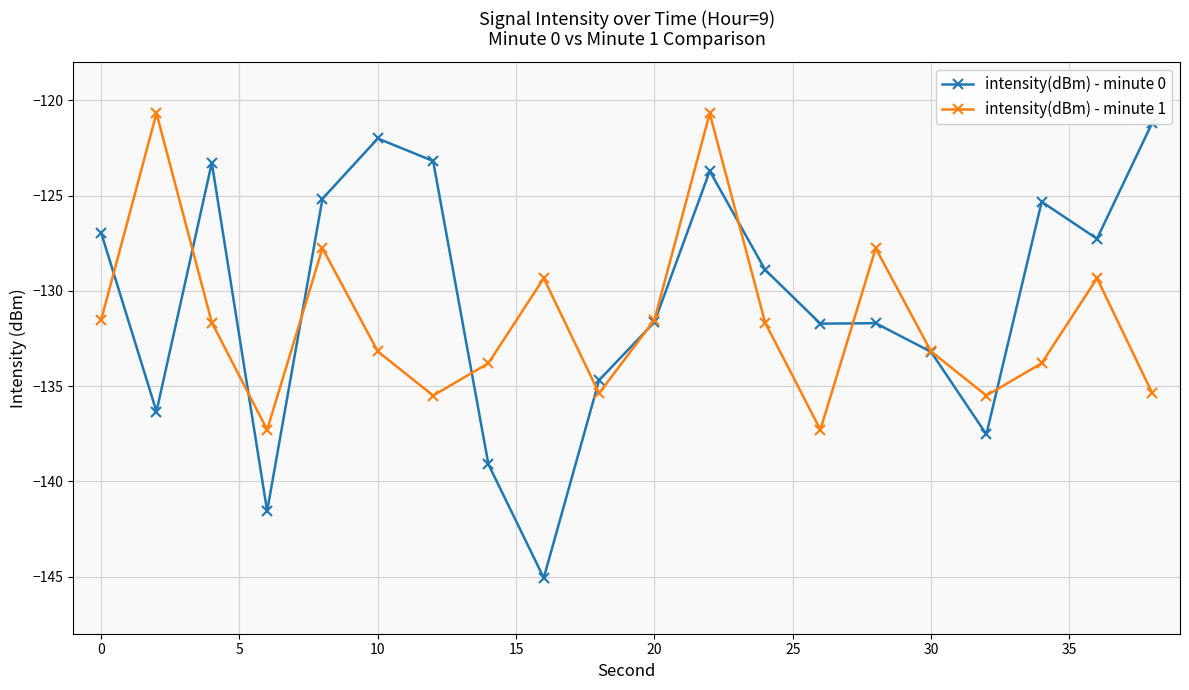

Count the number of data series in this chart.

2